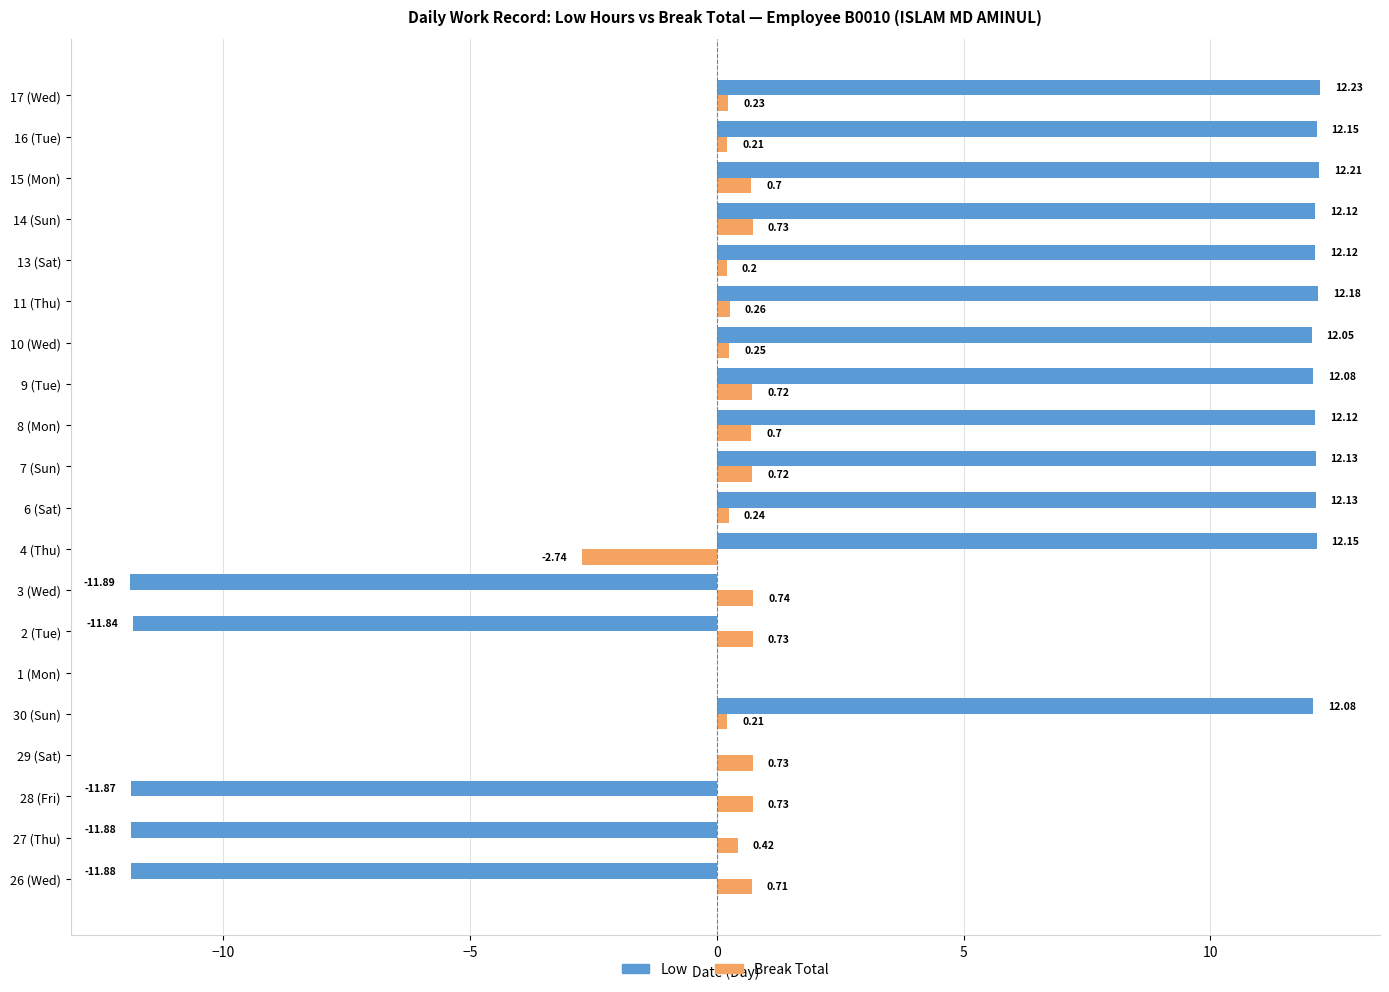

Which series has the largest total across all categories?

Low